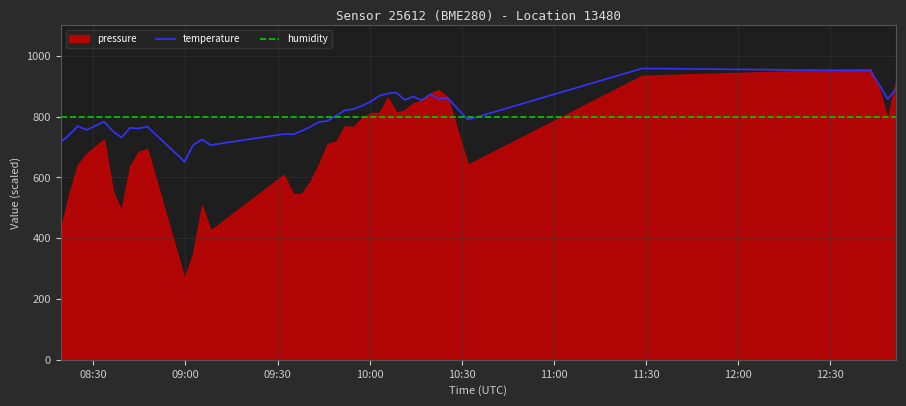

What is the maximum value shown in the chart?

958.5